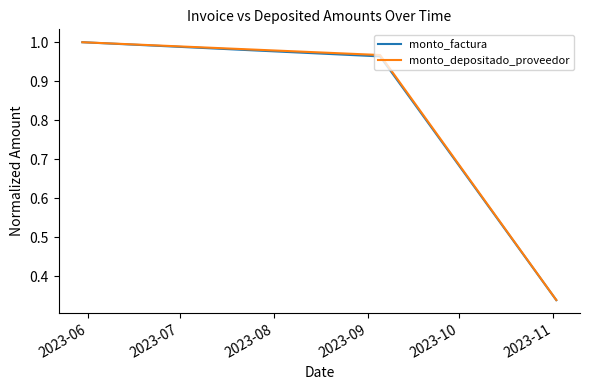

Which series has the widest spread of values?

monto_factura